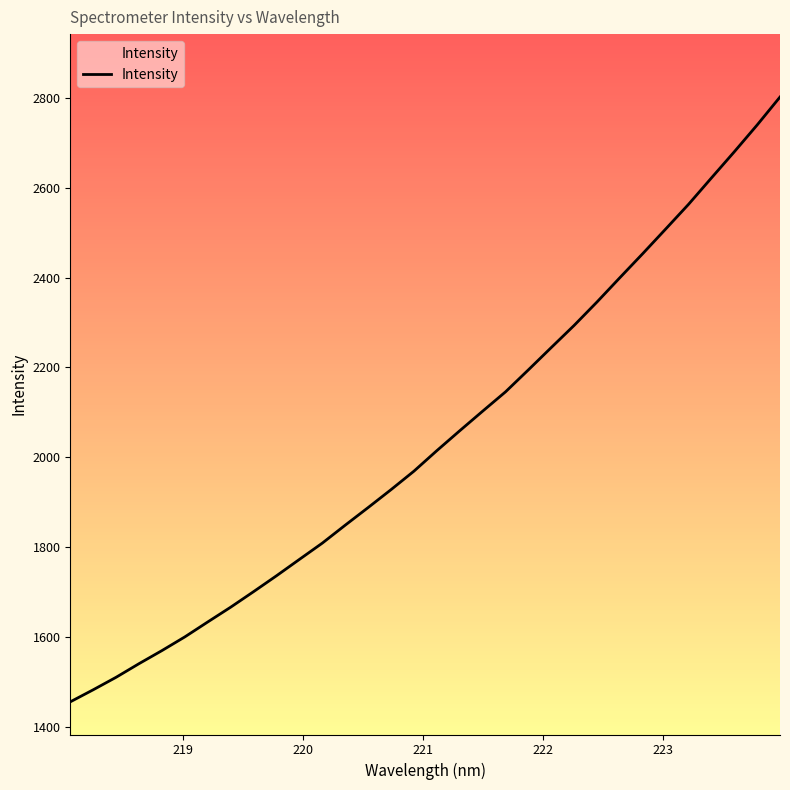

What is the minimum value shown in the chart?

1455.0